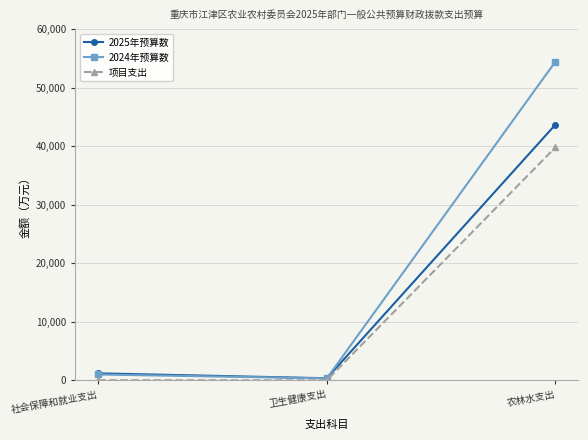

List the series in order of their peak value, lowest first.

项目支出, 2025年预算数, 2024年预算数